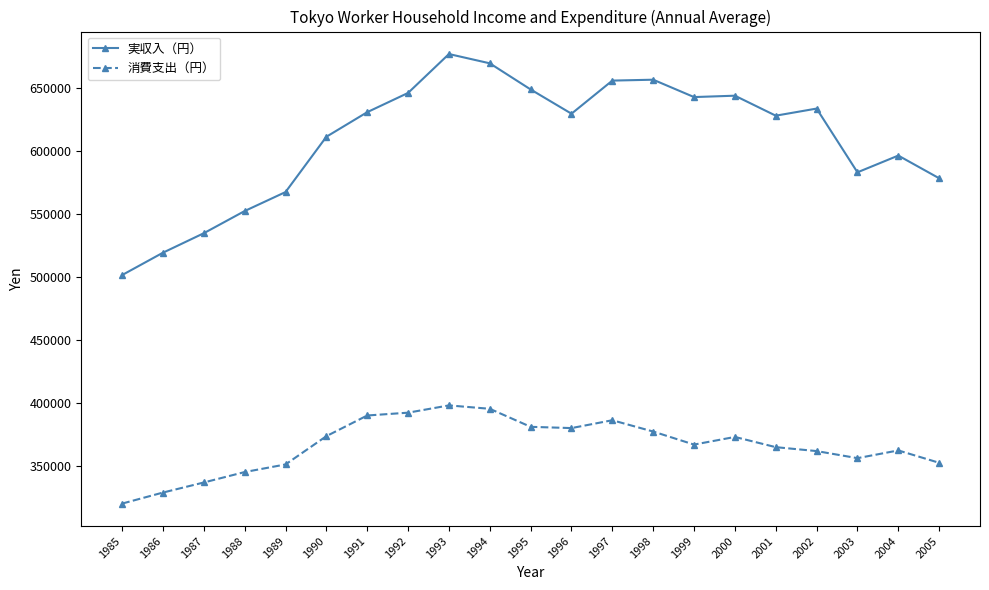

How many lines are shown in the chart?

2